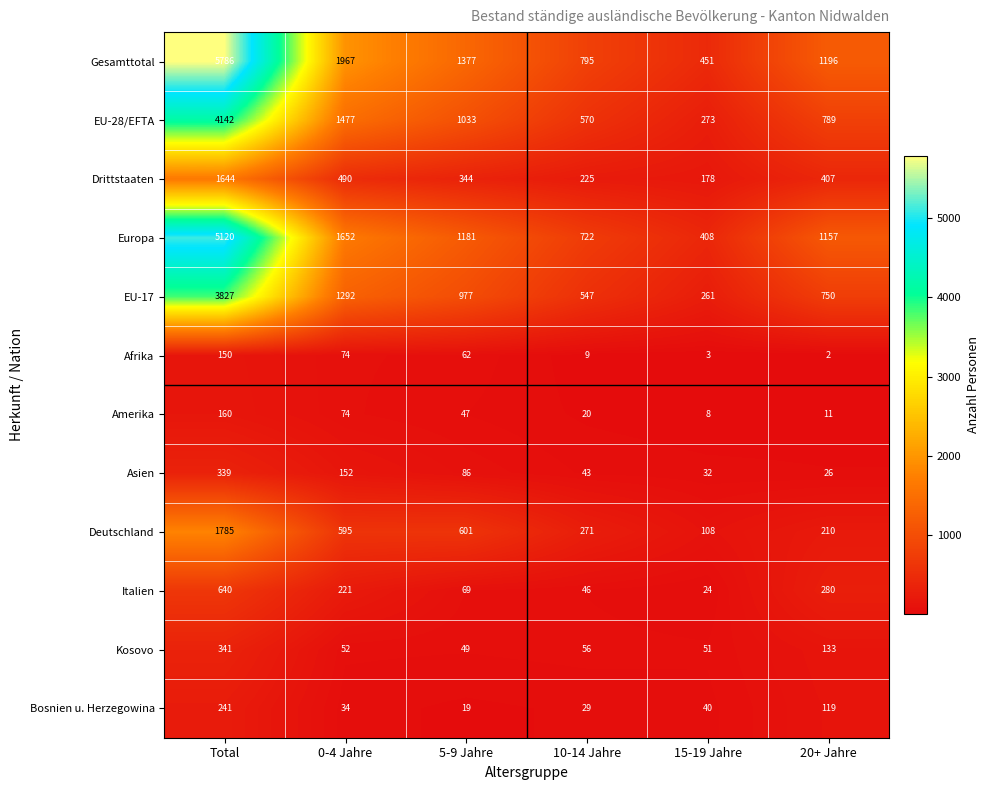

Between 0-4 Jahre and 15-19 Jahre, which series saw the biggest shift?

Gesamttotal